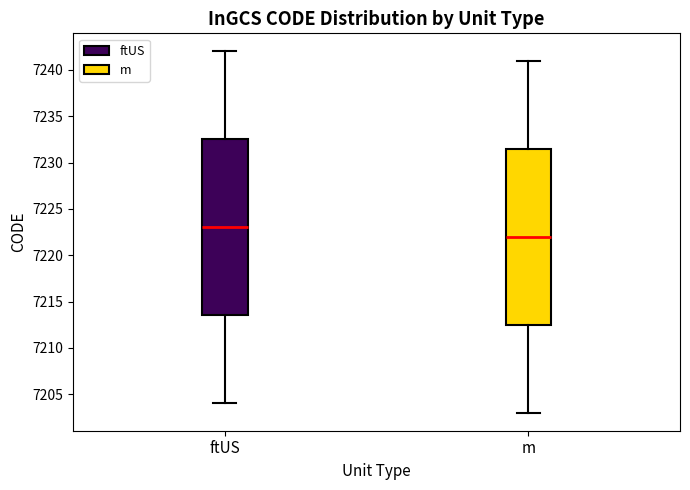

Which box's median line is the lowest?

m